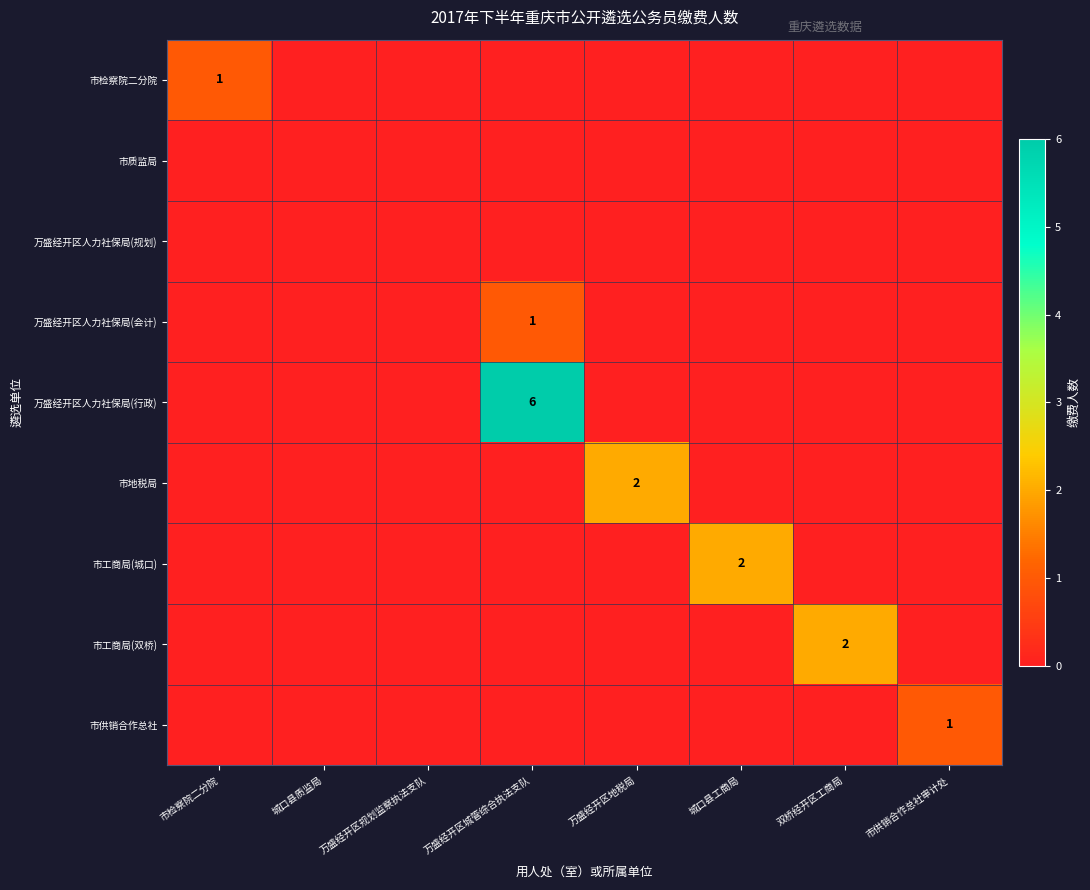

Which series has the widest spread of values?

万盛经开区人力社保局(行政)